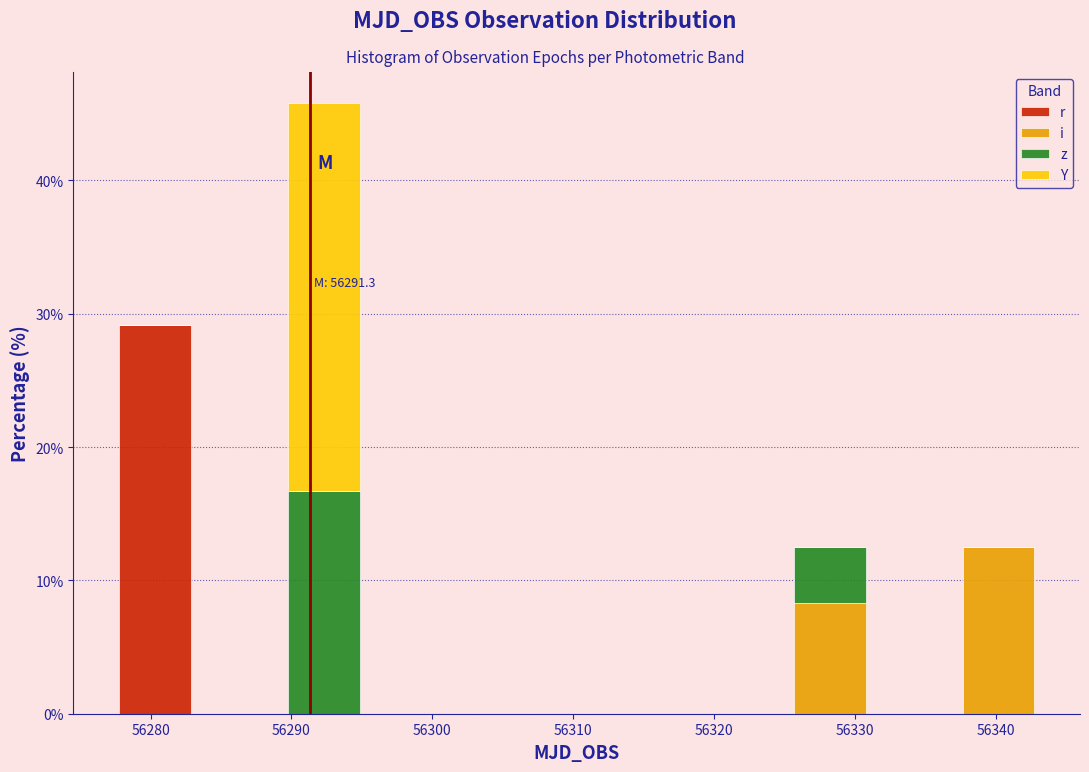

Which range on the x-axis has the tallest stacked bar (by total height)?

56289 to 56295